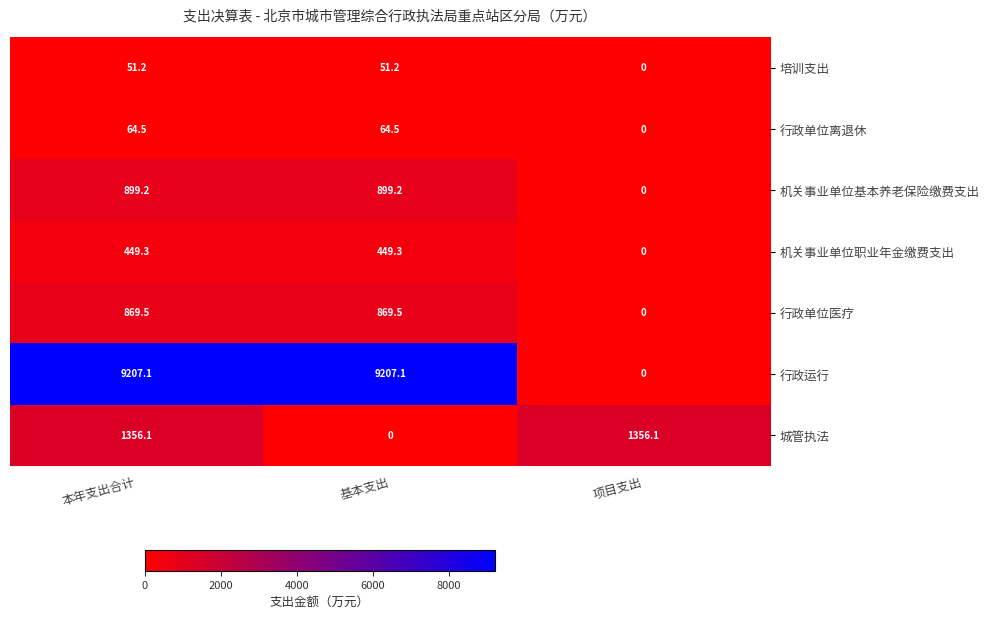

Reading left to right, what are all the values shown in this chart?

培训支出: 51.2	51.2	0.0
行政单位离退休: 64.5	64.5	0.0
机关事业单位基本养老保险缴费支出: 899.2	899.2	0.0
机关事业单位职业年金缴费支出: 449.3	449.3	0.0
行政单位医疗: 869.5	869.5	0.0
行政运行: 9207.1	9207.1	0.0
城管执法: 1356.1	0.0	1356.1